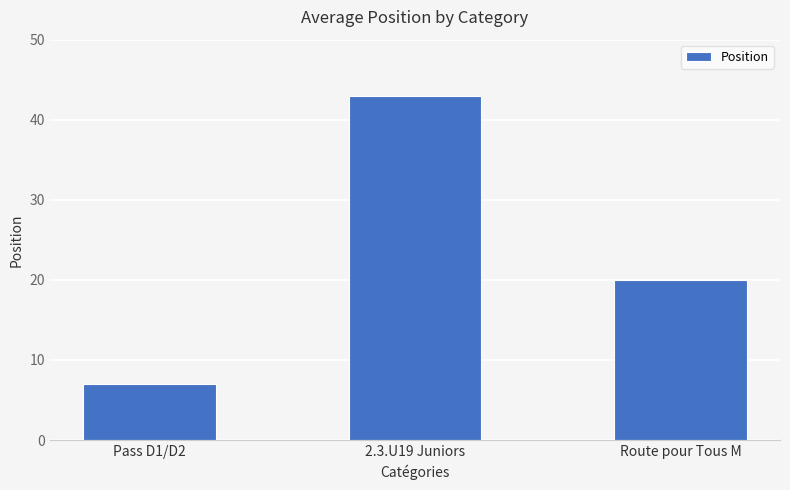

What is the difference between the maximum and minimum values?

36